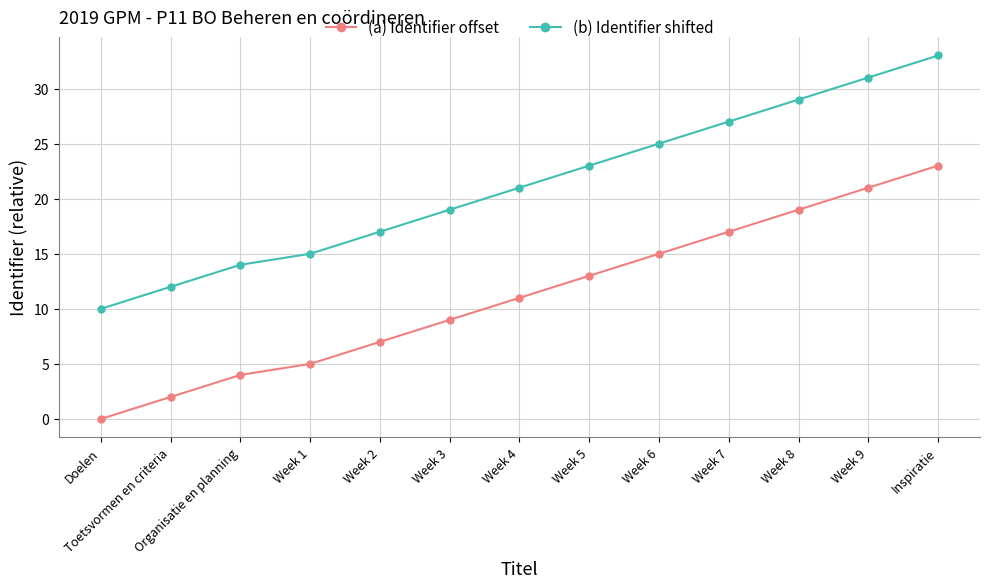

The value of (a) Identifier offset at Week 1 is 5. True or false?

True